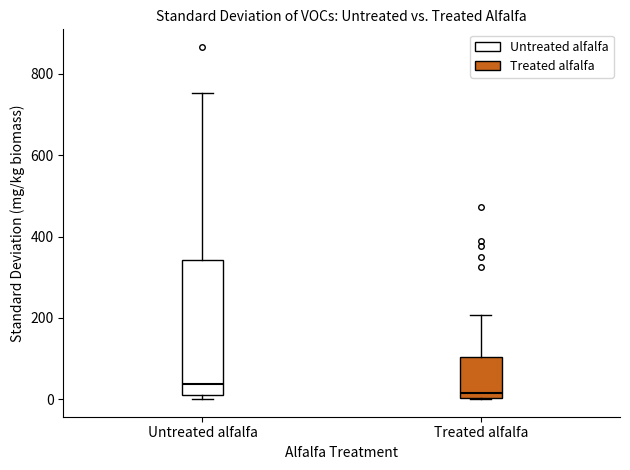

Where is the lower edge of the box for Treated alfalfa on the y-axis? The values are not printed on the chart, so give them approximately, as read against the axis.

0